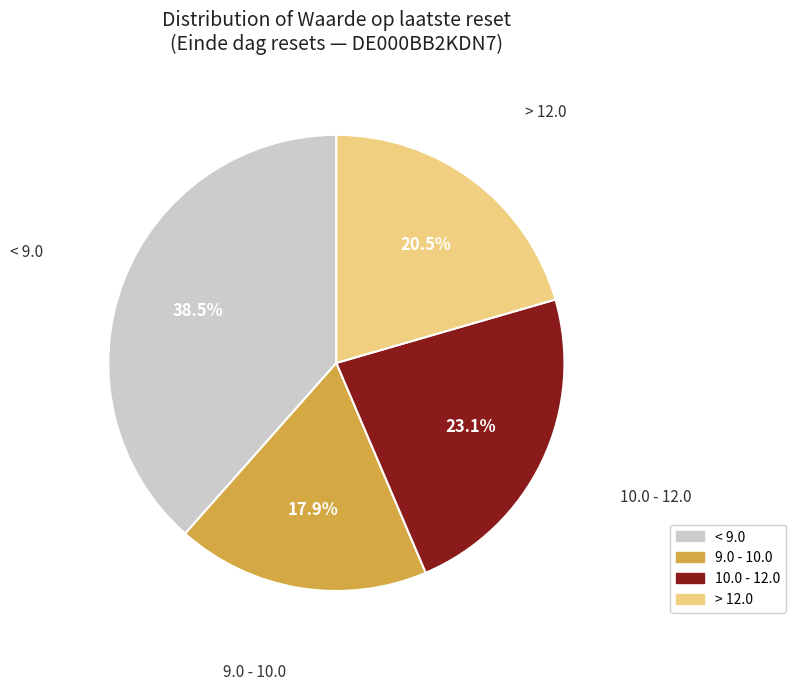

Which category has the smallest portion of the pie?

9.0 - 10.0